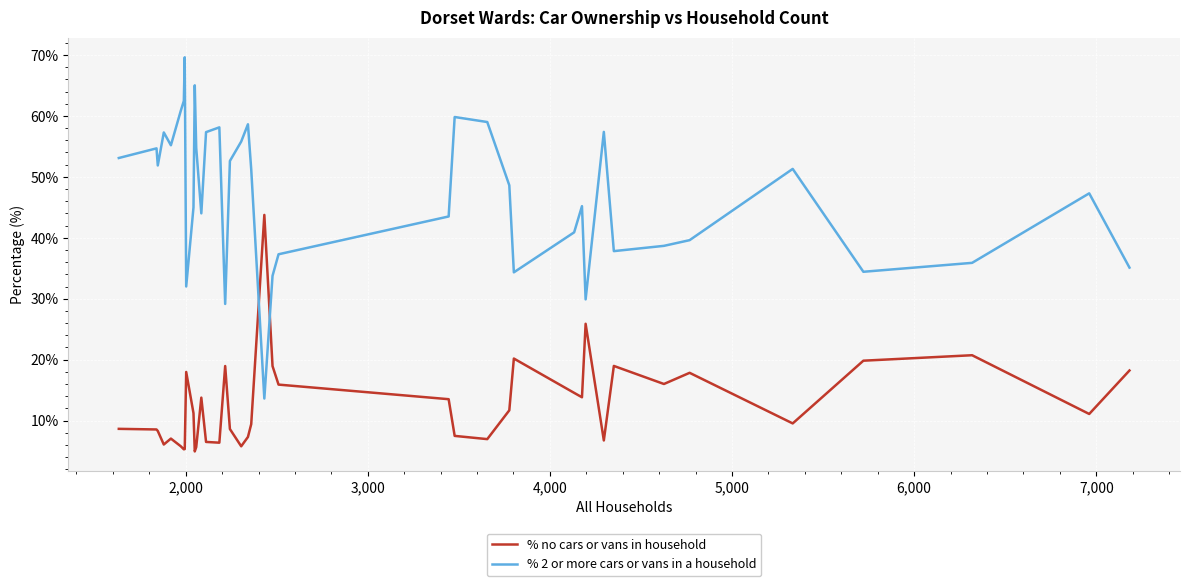

True or false: % 2 or more cars or vans in a household and % no cars or vans in household cross at least once.

True